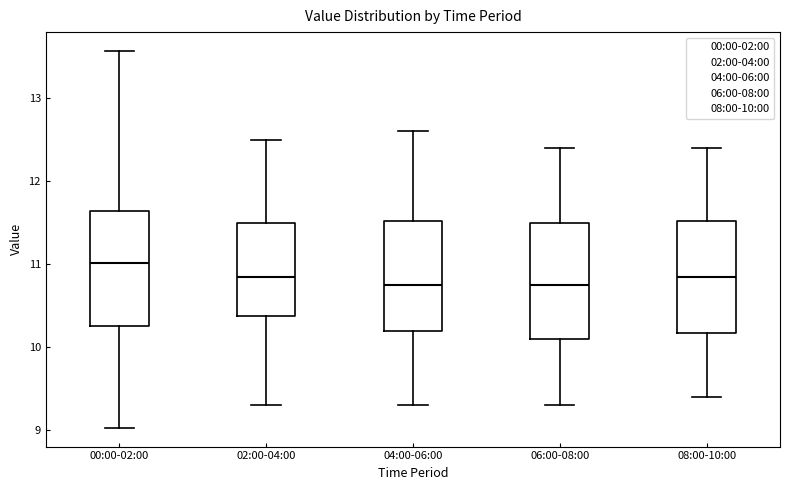

Reading left to right, read every box against the y-axis: the position of its median line, the range the box covers, and the ends of its whiskers. The values are not printed on the chart, so give them approximately, as read against the axis.

00:00-02:00: median 11.0, box 10.3 to 11.6, whiskers 9.0 to 13.6
02:00-04:00: median 10.9, box 10.4 to 11.5, whiskers 9.3 to 12.5
04:00-06:00: median 10.8, box 10.2 to 11.5, whiskers 9.3 to 12.6
06:00-08:00: median 10.8, box 10.1 to 11.5, whiskers 9.3 to 12.4
08:00-10:00: median 10.9, box 10.2 to 11.5, whiskers 9.4 to 12.4